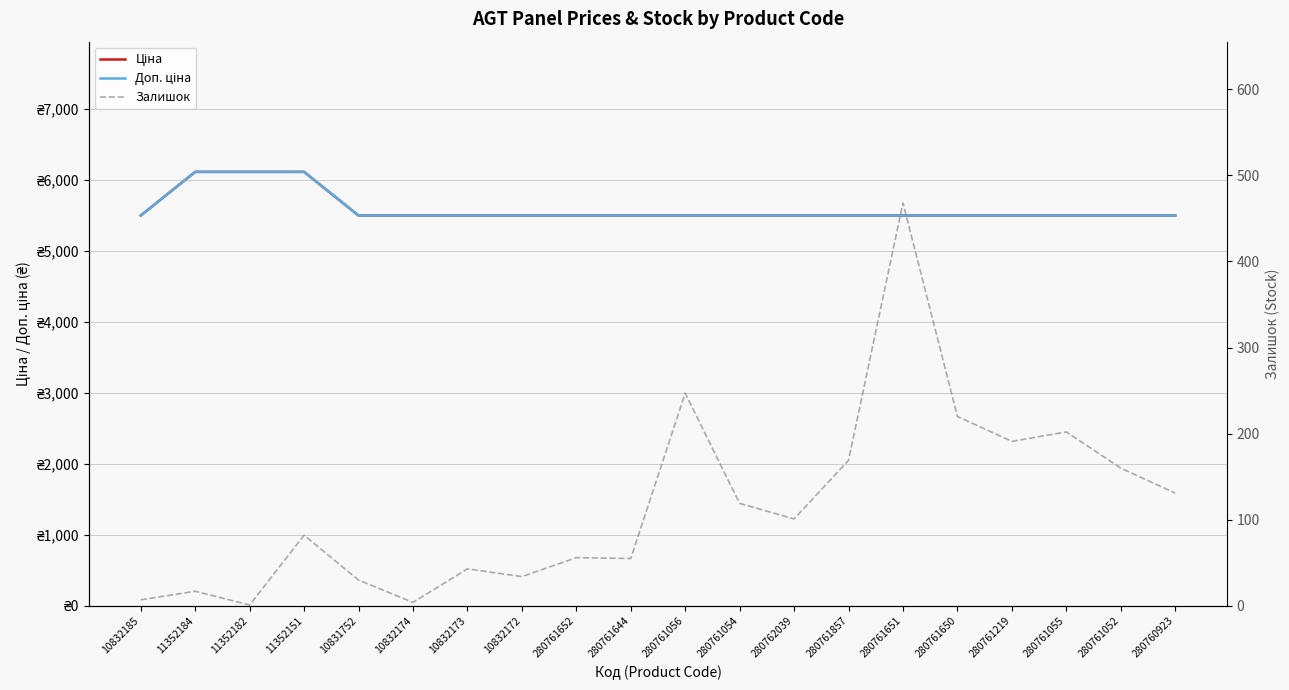

Which category has the highest value in the Залишок series?

280761651